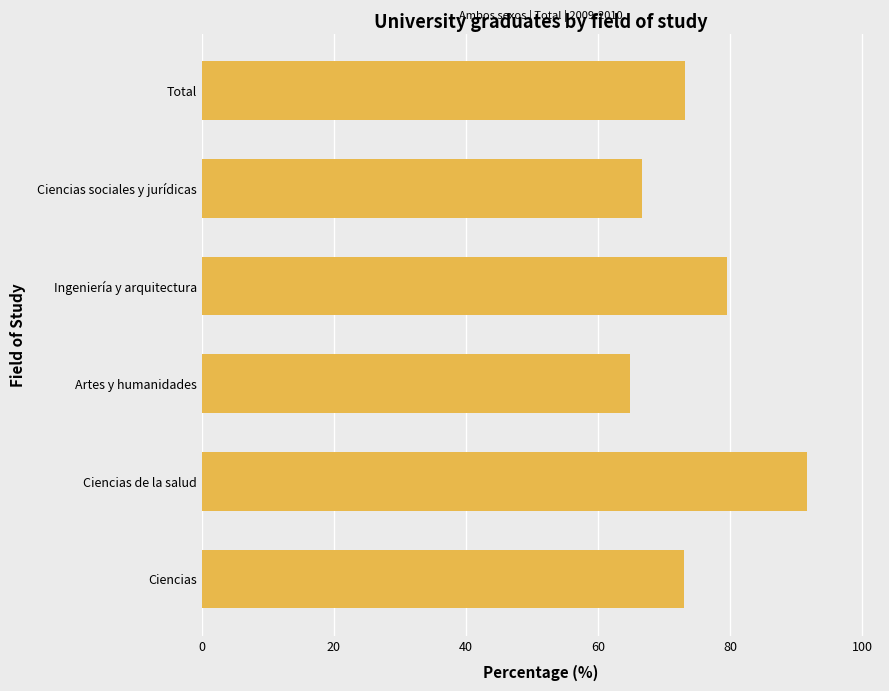

What is the change in value from Ciencias sociales y jurídicas to Ciencias?

+6.4